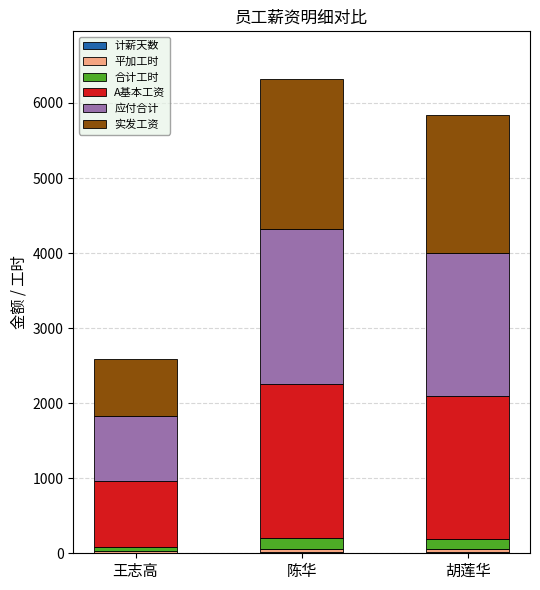

Is it true that A基本工资 equals 3636 at 陈华?

False